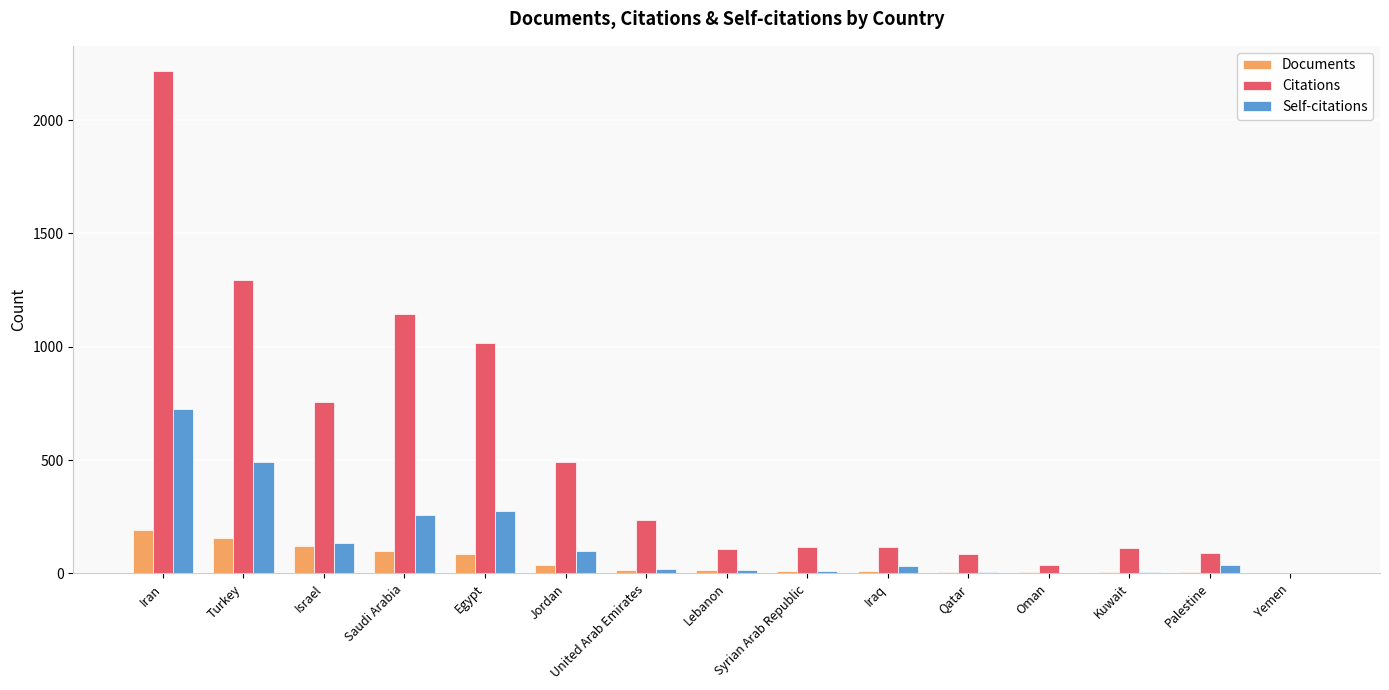

Which category has the highest value in the Citations series?

Iran